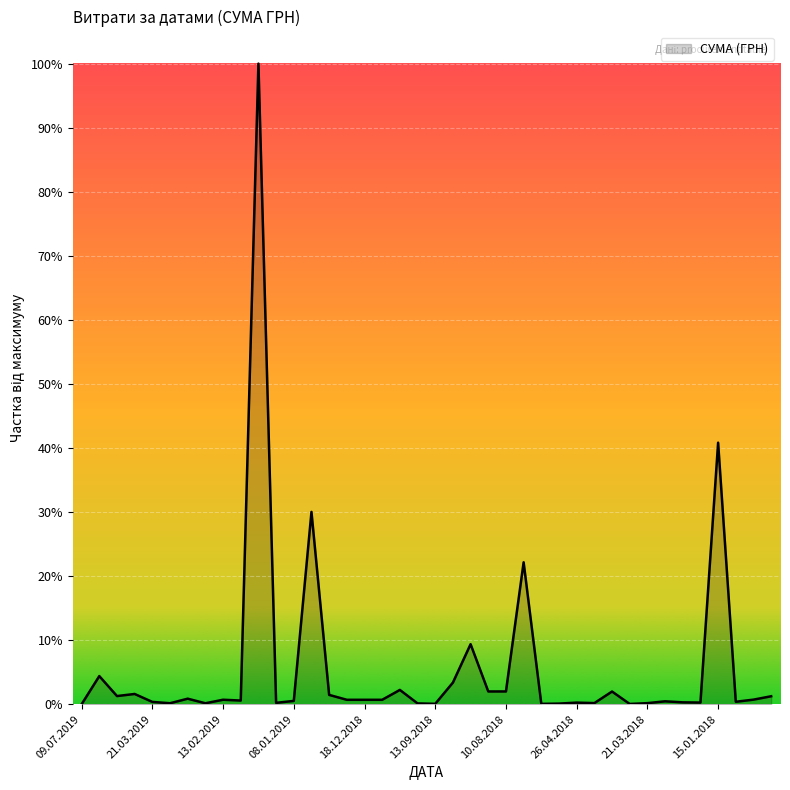

Reading left to right, extract all data points from this chart.

385.1	19907.5	6058.7	7499.0	1991.0	1078.0	4234.6	1051.9	3500.0	2939.9	444884.0	1350.8	2688.0	133830.4	6863.2	3464.0	3464.0	3464.0	10312.5	960.0	665.0	15400.0	42045.4	9250.0	9250.0	98874.2	631.0	824.0	1507.0	1162.7	9196.3	578.0	1135.0	2412.0	1690.1	1540.9	181863.0	2093.7	3572.0	5916.0